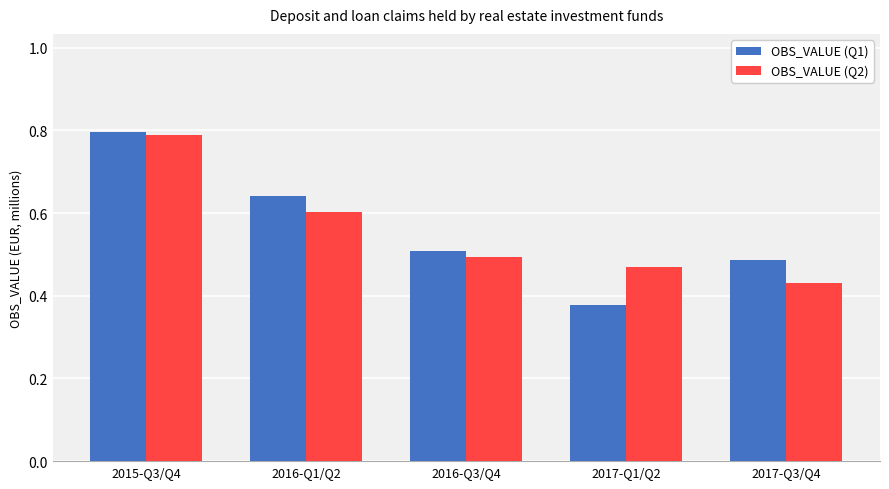

Rank the categories by OBS_VALUE (Q2) value from highest to lowest.

2015-Q3/Q4, 2016-Q1/Q2, 2016-Q3/Q4, 2017-Q1/Q2, 2017-Q3/Q4